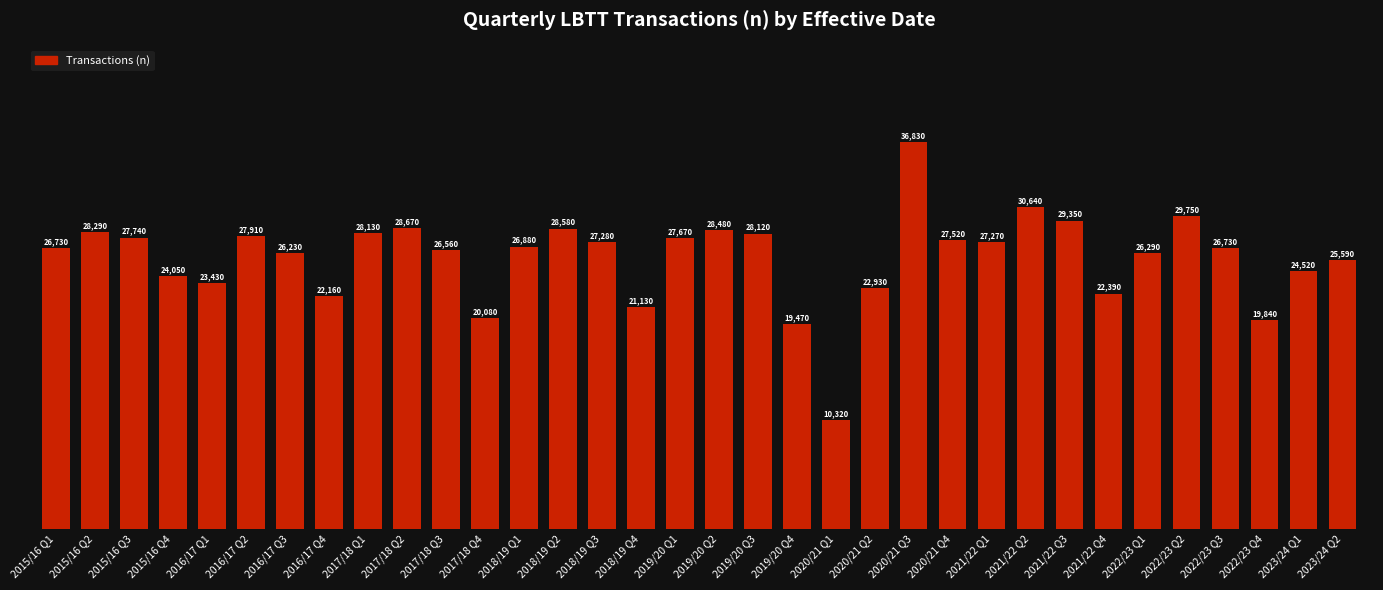

What is the value of the 3rd bar from the left?

27740